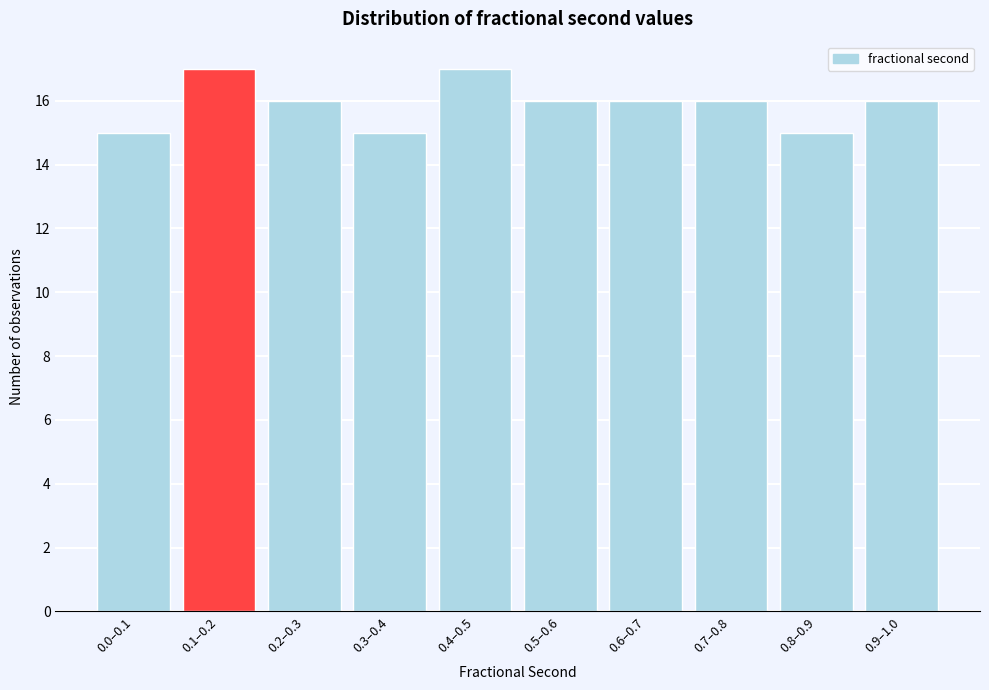

Reading left to right, list all the values displayed in this chart.

15	17	16	15	17	16	16	16	15	16